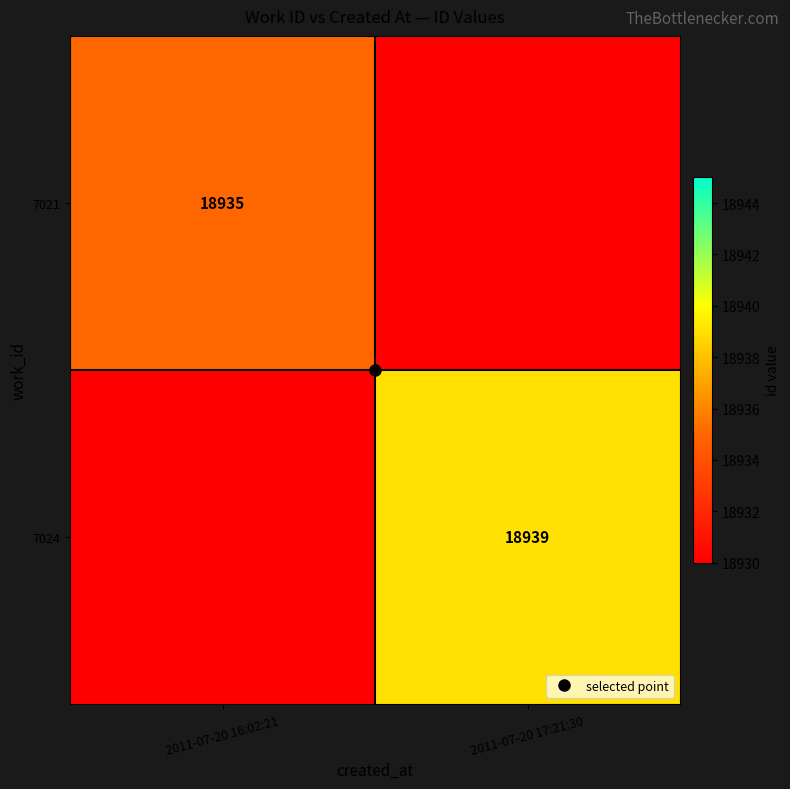

Count the number of data series in this chart.

2